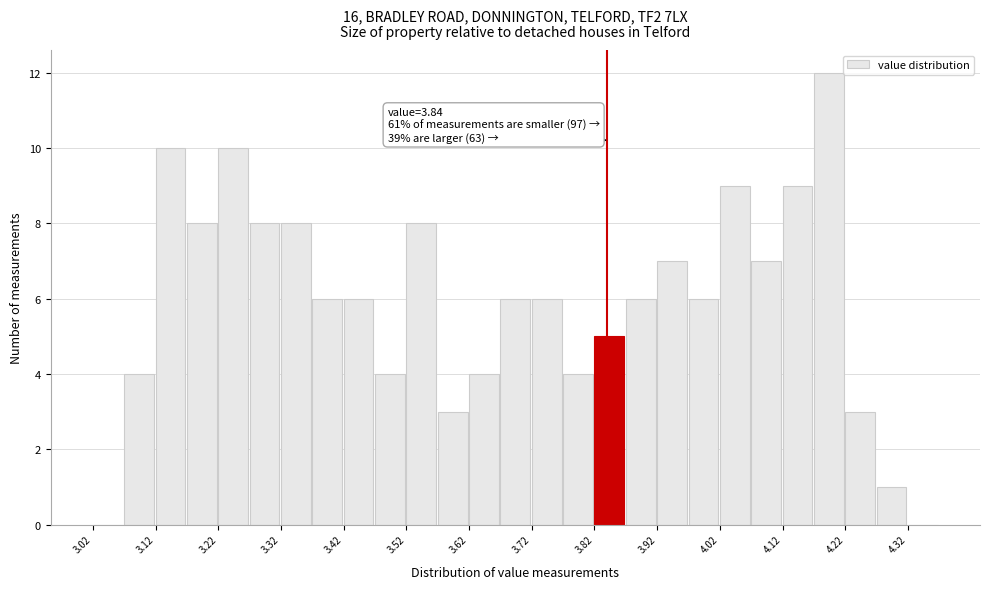

Which range on the x-axis has the tallest bar?

4.17 to 4.22